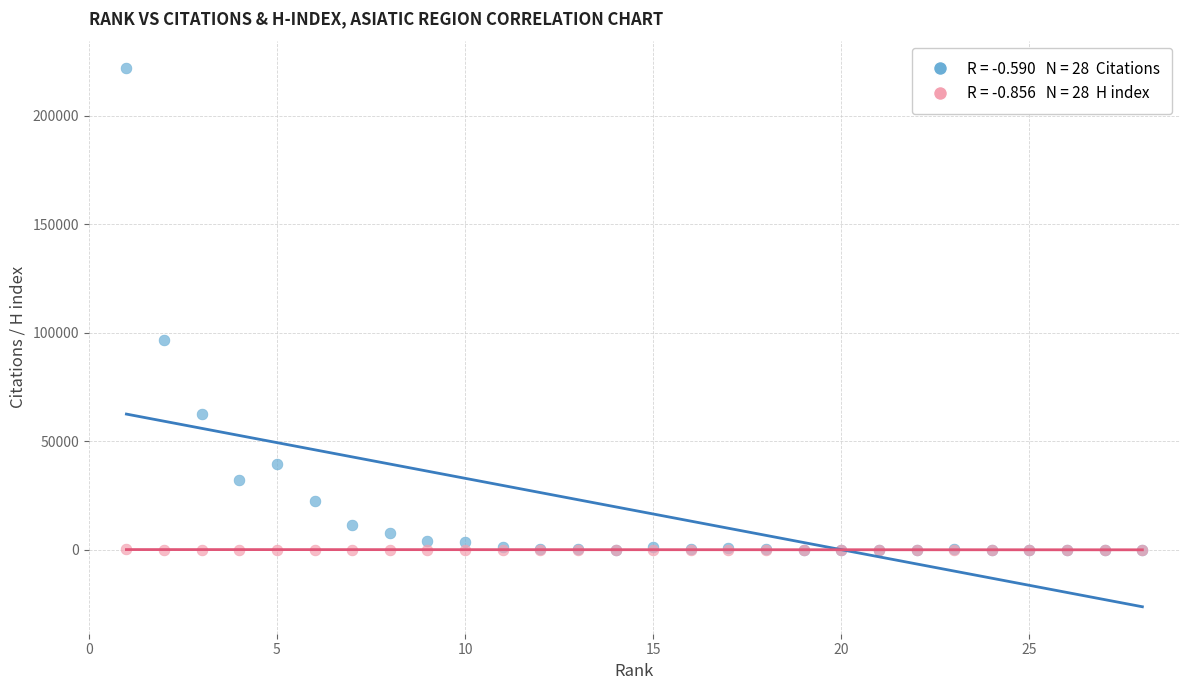

Across all series, what Y value is closest to 111079?

96844